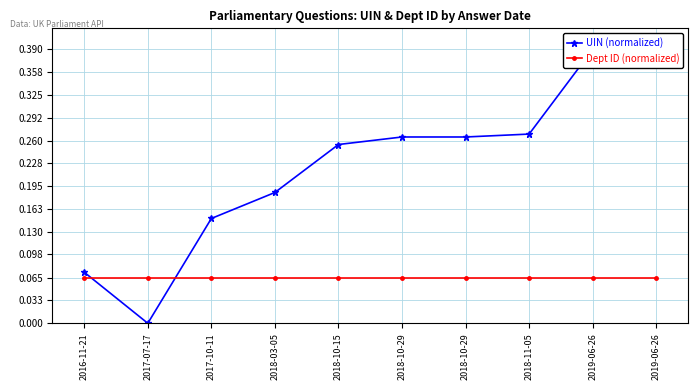

Which series has the largest total across all categories?

UIN (normalized)